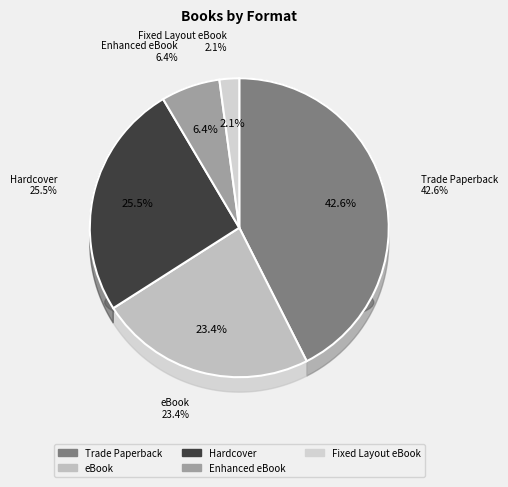

Combined, what portion of the pie is Enhanced eBook and Trade Paperback?

48.9%